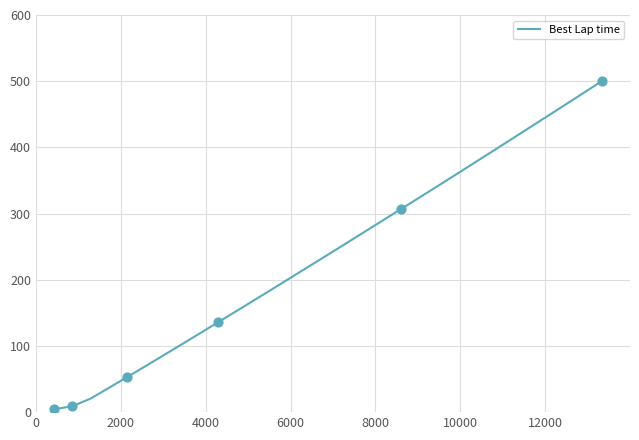

What is the maximum value shown in the chart?

500.0